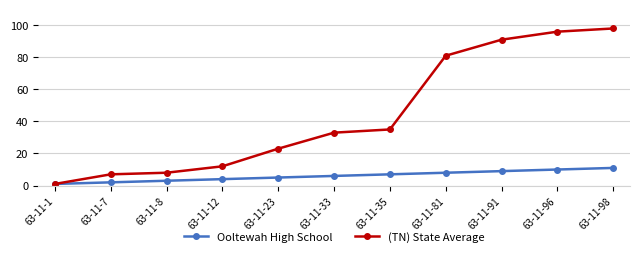

What is the value of the (TN) State Average point at the 3rd from the left?

8